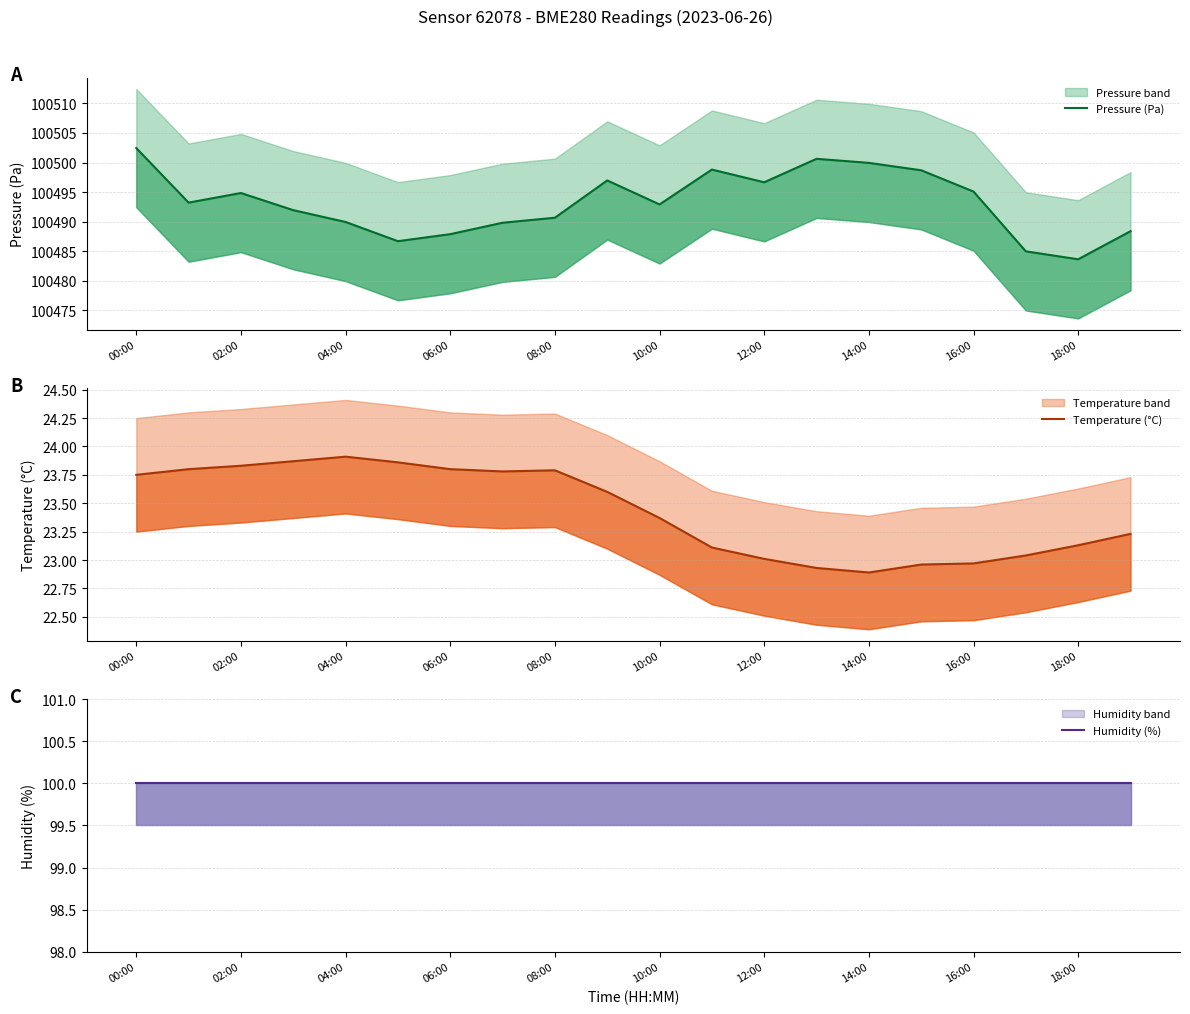

Between 06:00 and 19, which is larger?

06:00